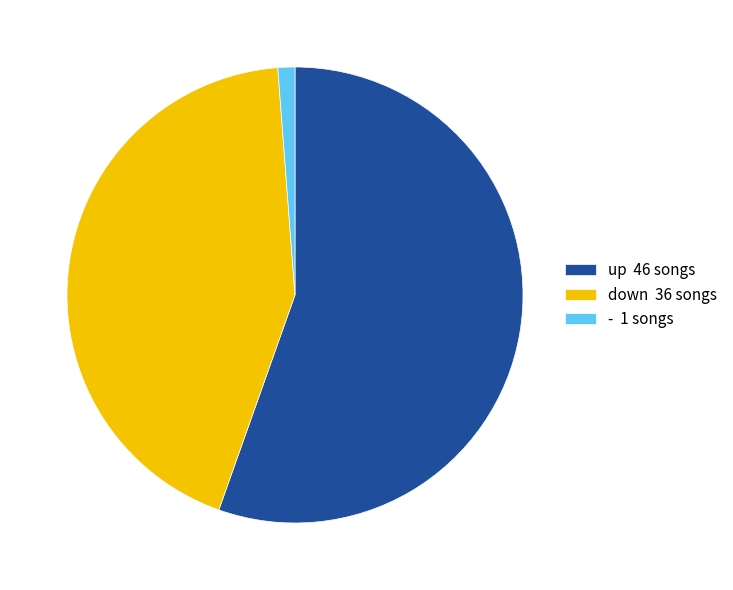

What is the ratio of the value at down 36 songs to the value at up 46 songs?

0.8